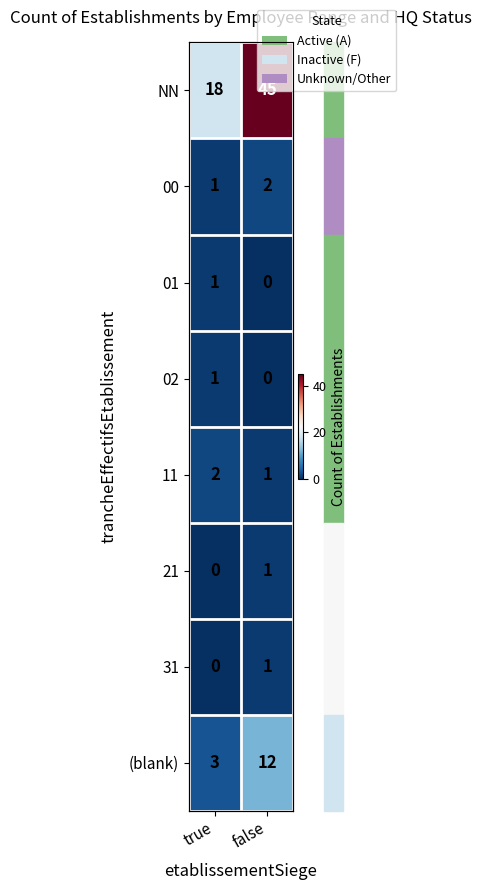

What is the difference between the NN values at false and true?

27